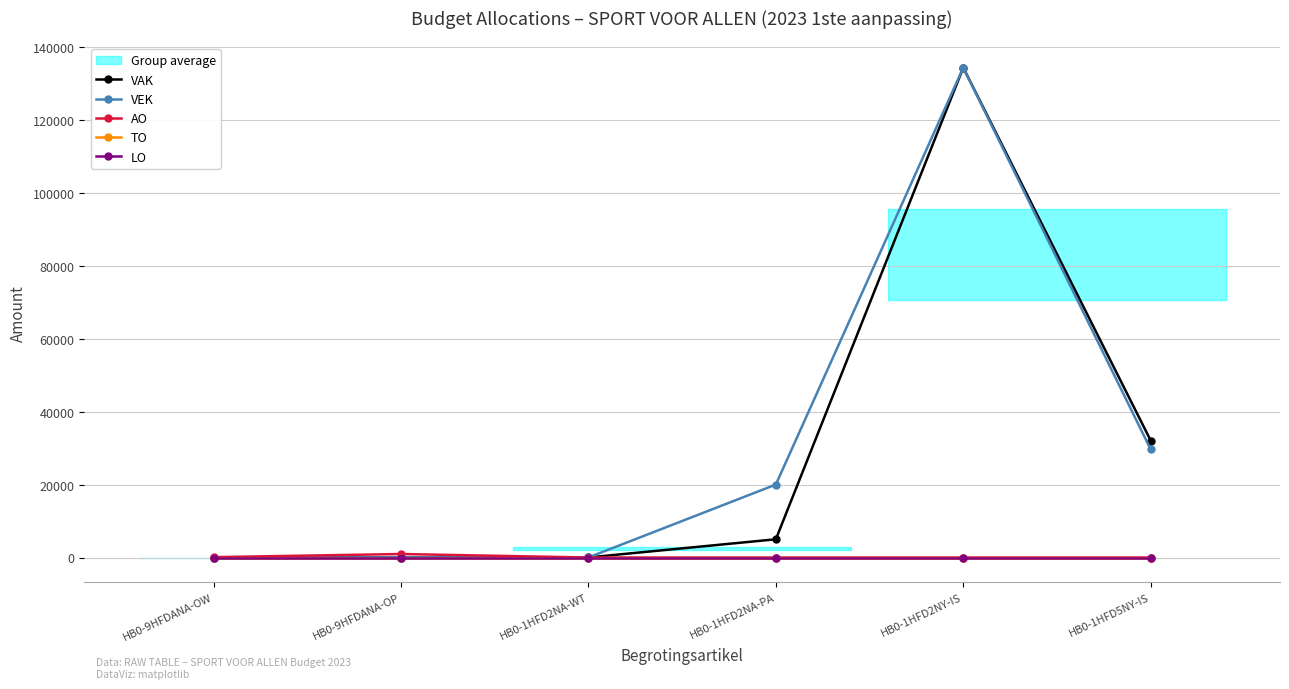

True or false: AO and TO cross at least once.

False